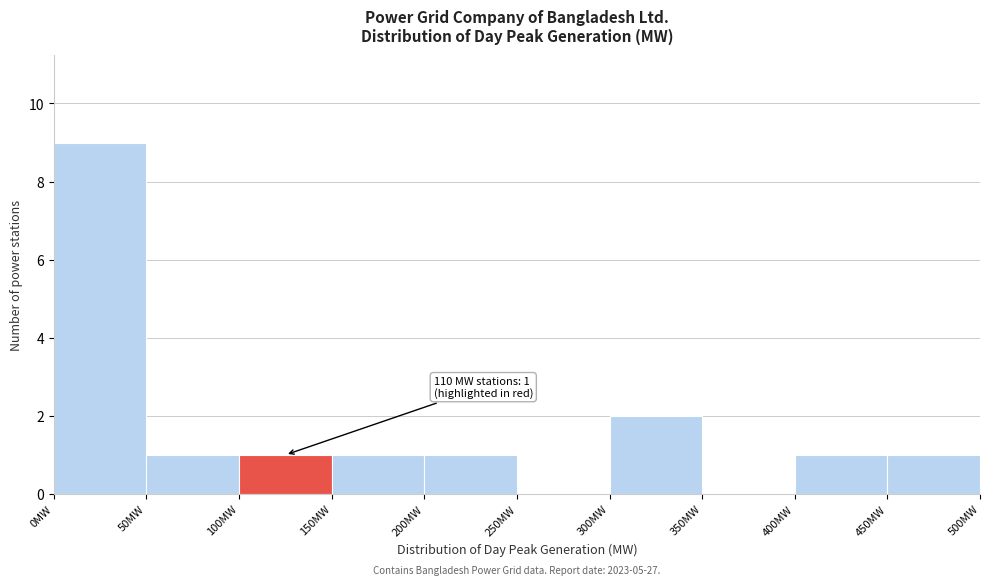

Which range on the x-axis has the tallest bar?

0 to 50